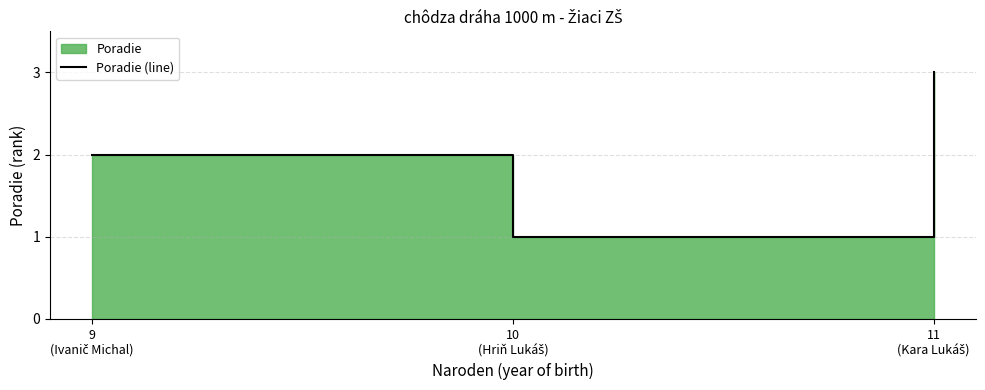

What is the maximum value shown in the chart?

3